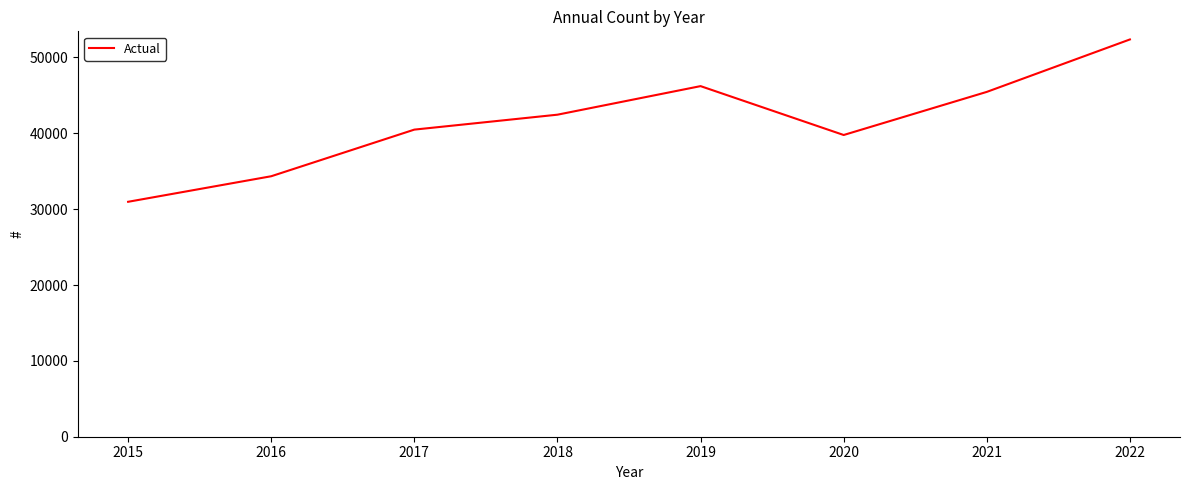

Reading left to right, extract all data points from this chart.

2015=30973	2016=34342	2017=40489	2018=42457	2019=46223	2020=39779	2021=45463	2022=52376